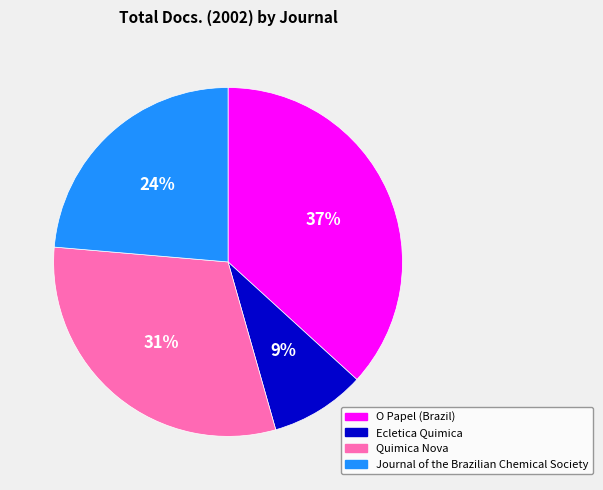

The O Papel (Brazil) slice represents 37% of the pie. True or false?

True